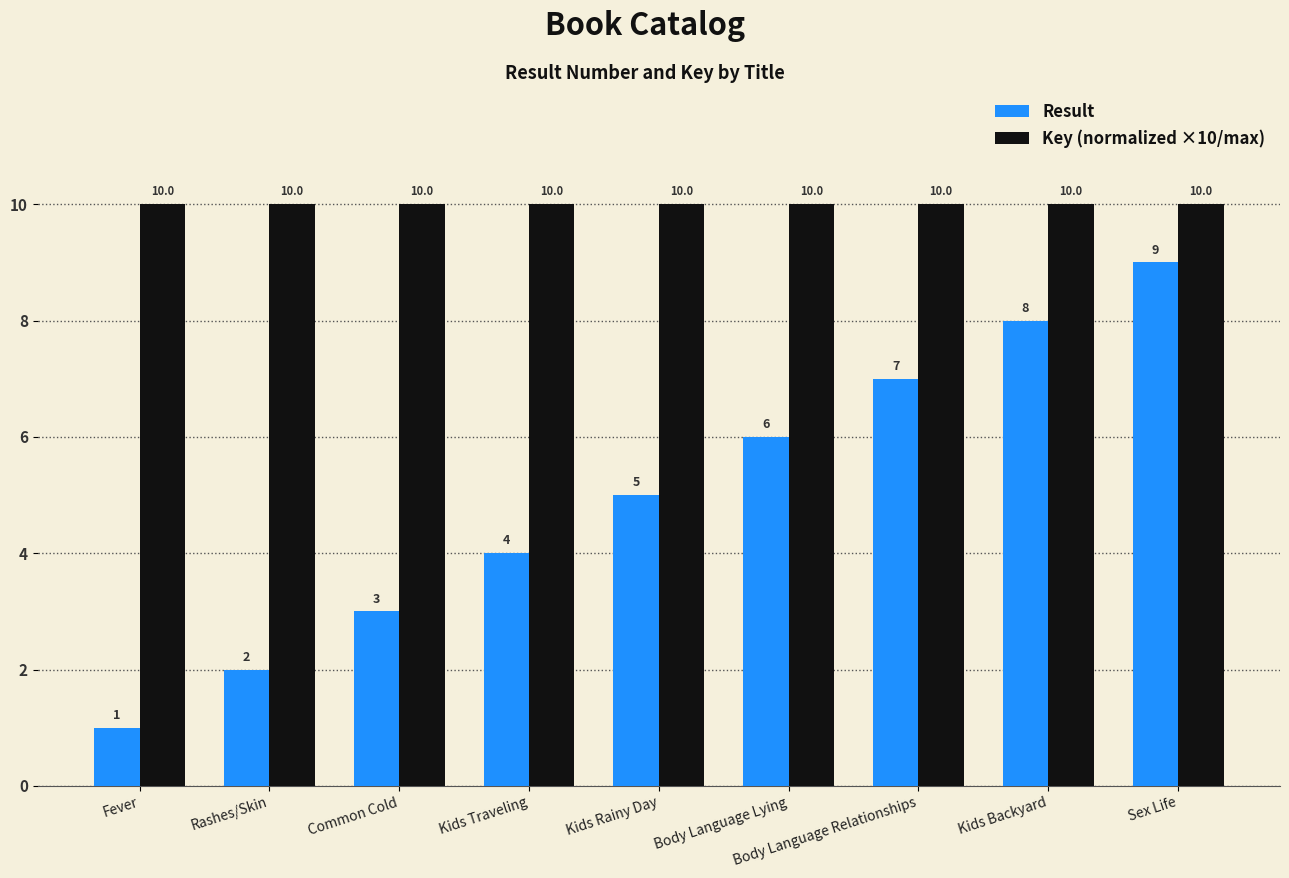

What is the minimum value for Result?

1.0